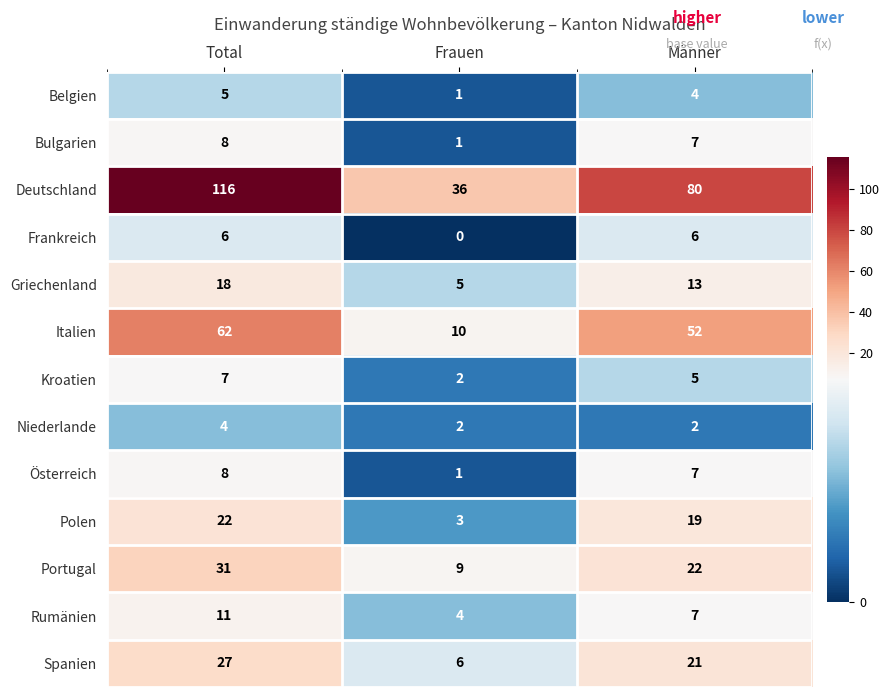

What is the total value across all series at Total?

325